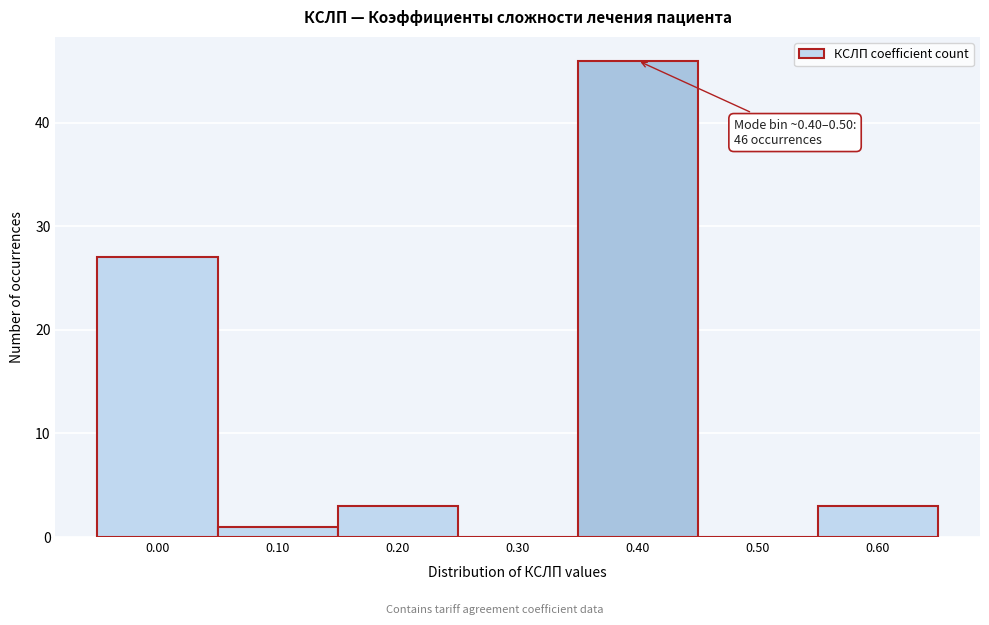

Reading left to right, list all the values displayed in this chart.

0.00=27	0.10=1	0.20=3	0.30=0	0.40=46	0.50=0	0.60=3